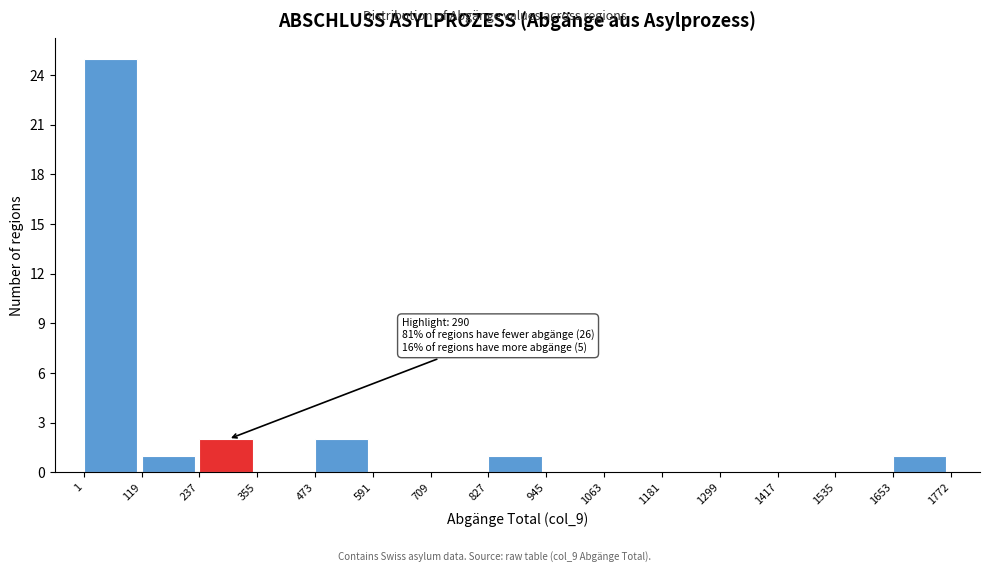

Which range on the x-axis has the tallest bar?

1 to 119